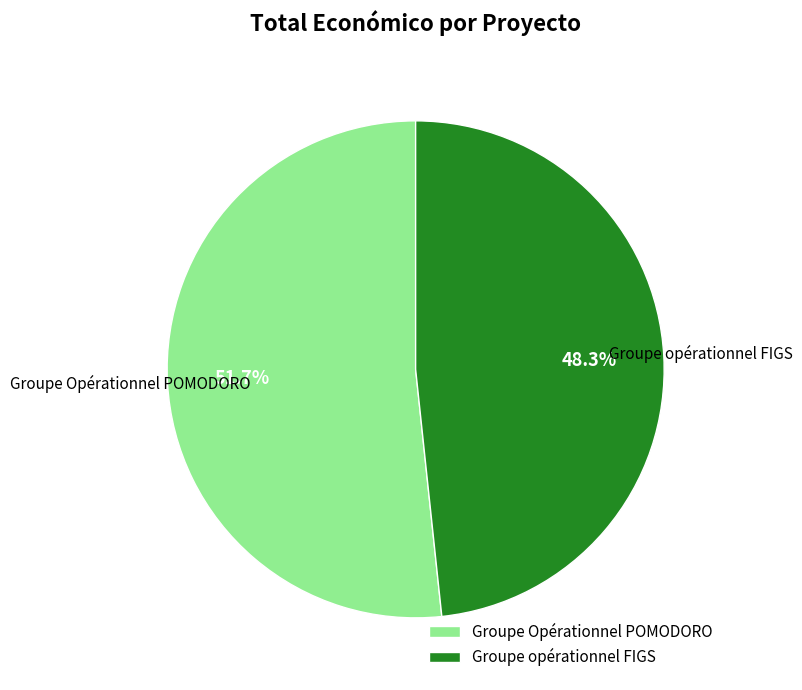

What is the smallest slice in the pie chart?

Groupe opérationnel FIGS